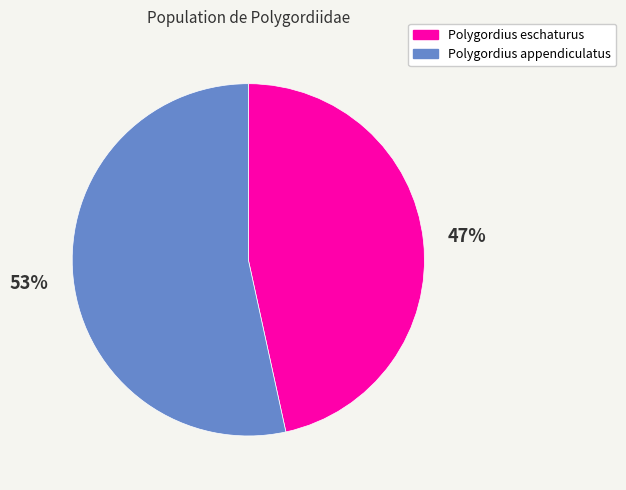

Count the number of slices in the pie.

2